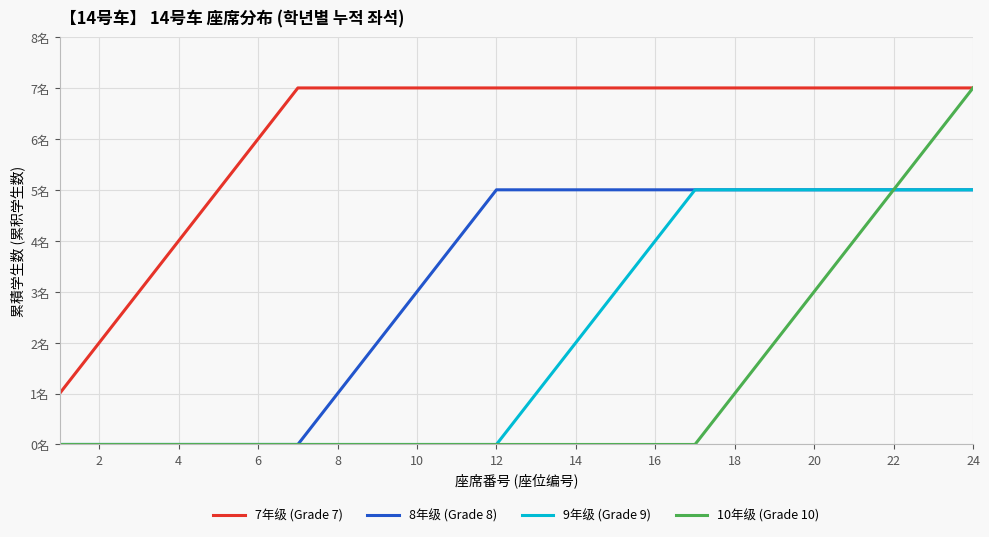

Does the chart display data point markers on the line(s)?

No